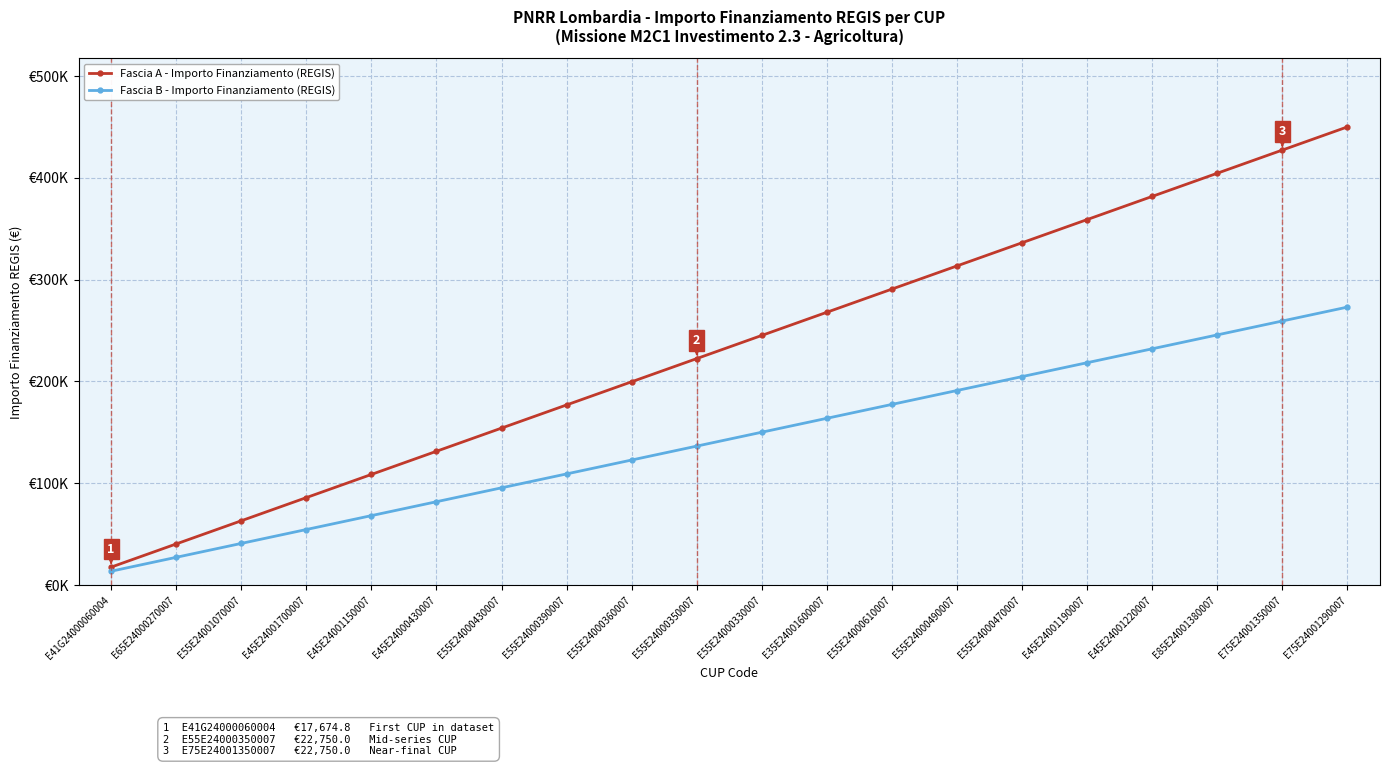

Is this an area chart (filled region under the line)?

No